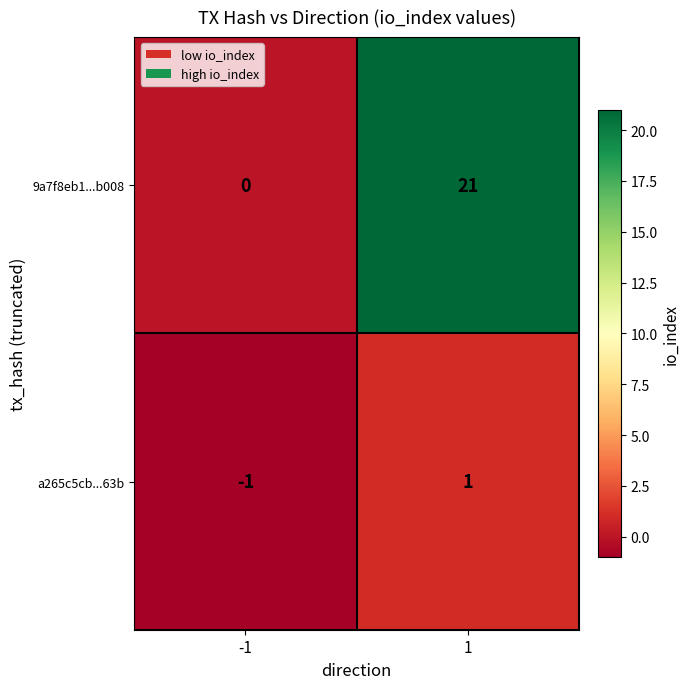

At how many categories does at least one series exceed 19?

1